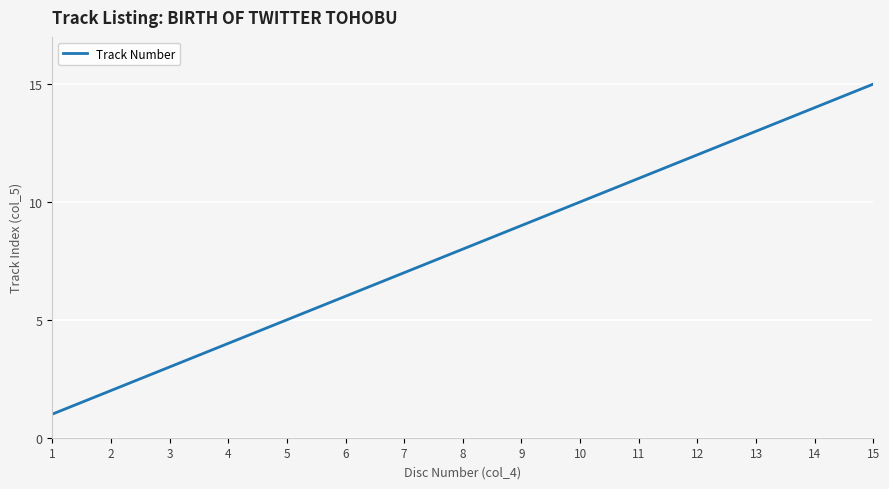

What is the difference between the maximum and minimum values?

14